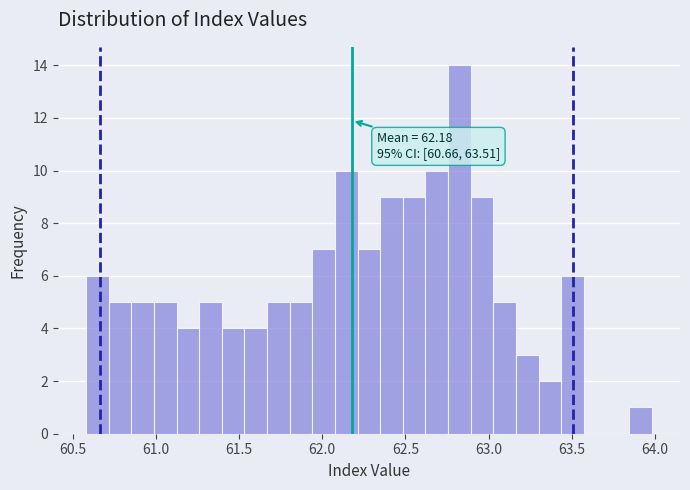

Around what value on the x-axis is the tallest bar? Give the approximate position of its centre, as read against the axis.

62.80